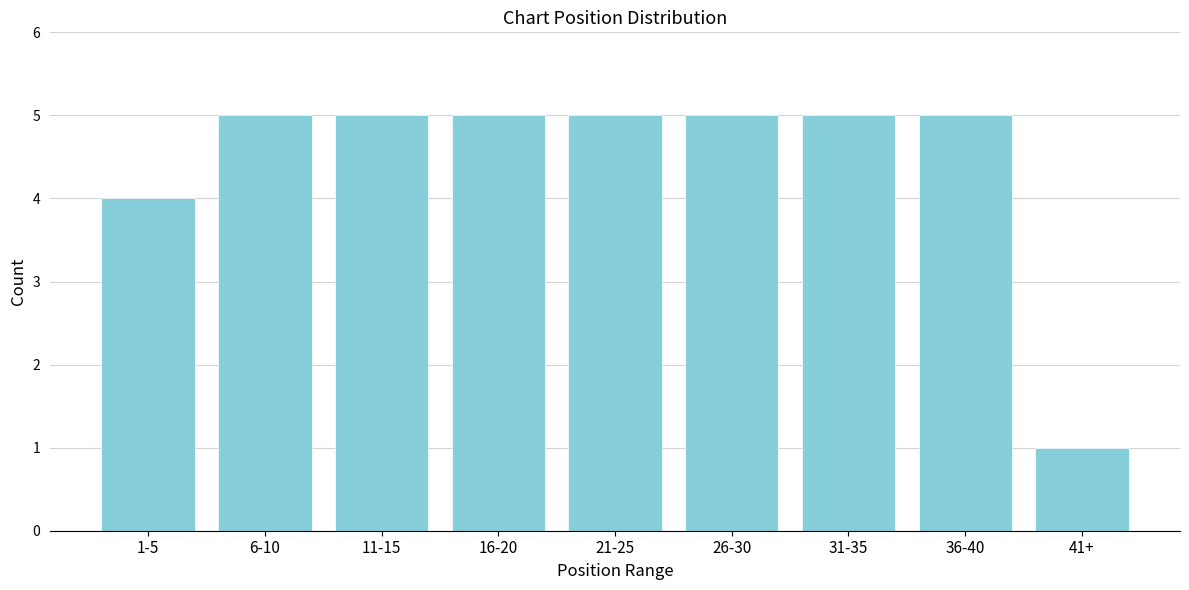

Reading right to left, what are all the values shown in this chart?

41+=1	36-40=5	31-35=5	26-30=5	21-25=5	16-20=5	11-15=5	6-10=5	1-5=4